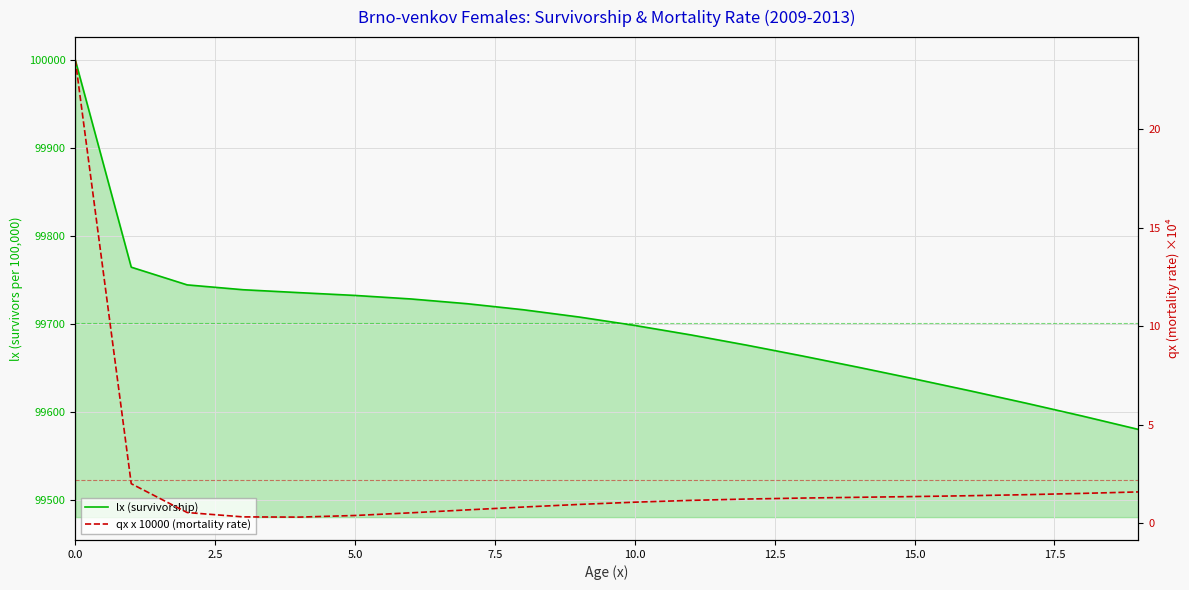

What is the sum of all qx x 10000 (mortality rate) values?

43.6